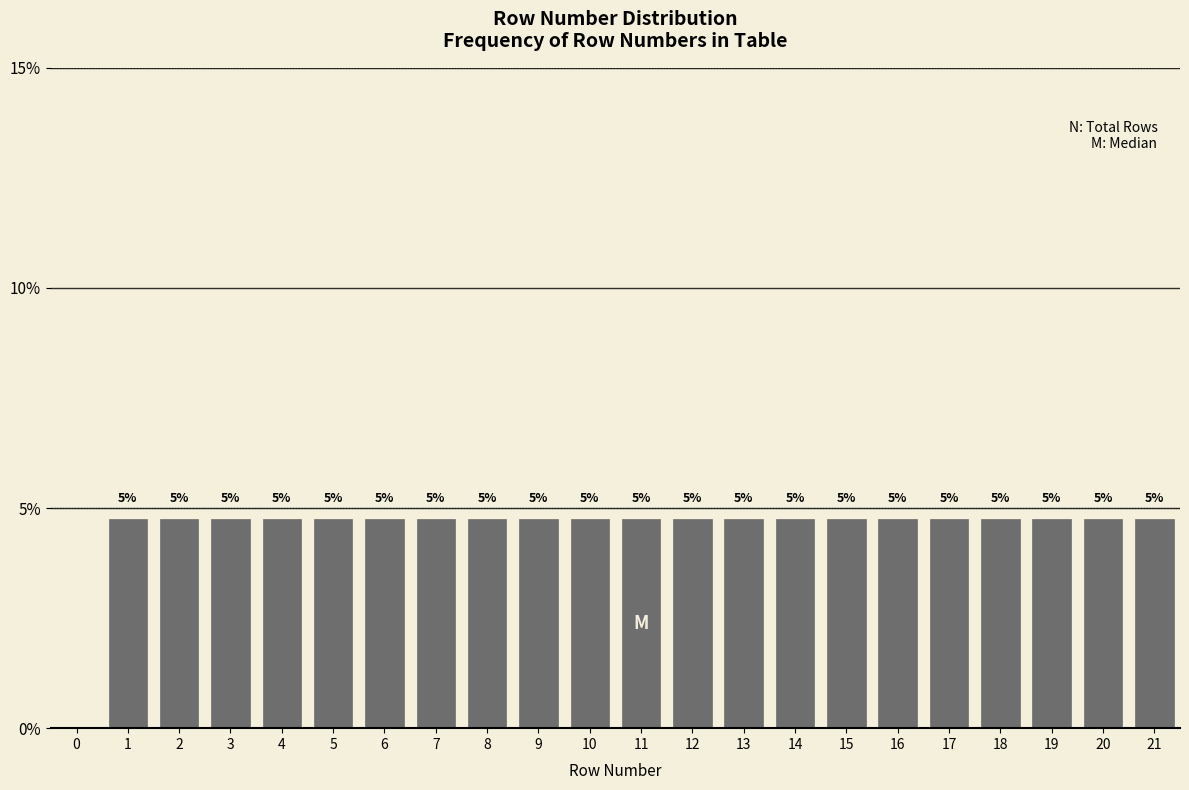

Are the bars horizontal?

No